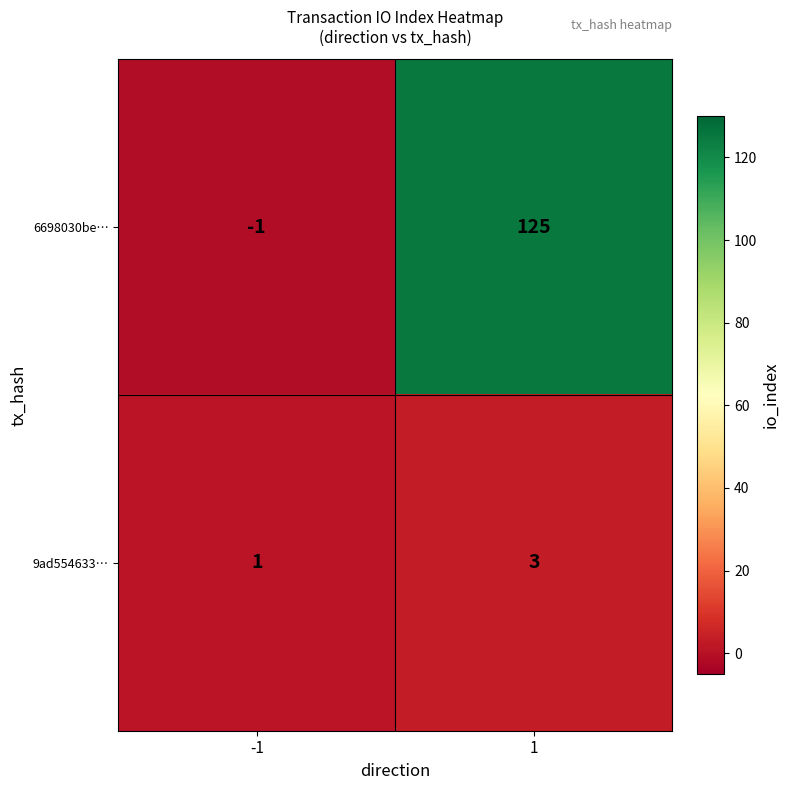

Rank the categories by 9ad554633… value from lowest to highest.

-1, 1